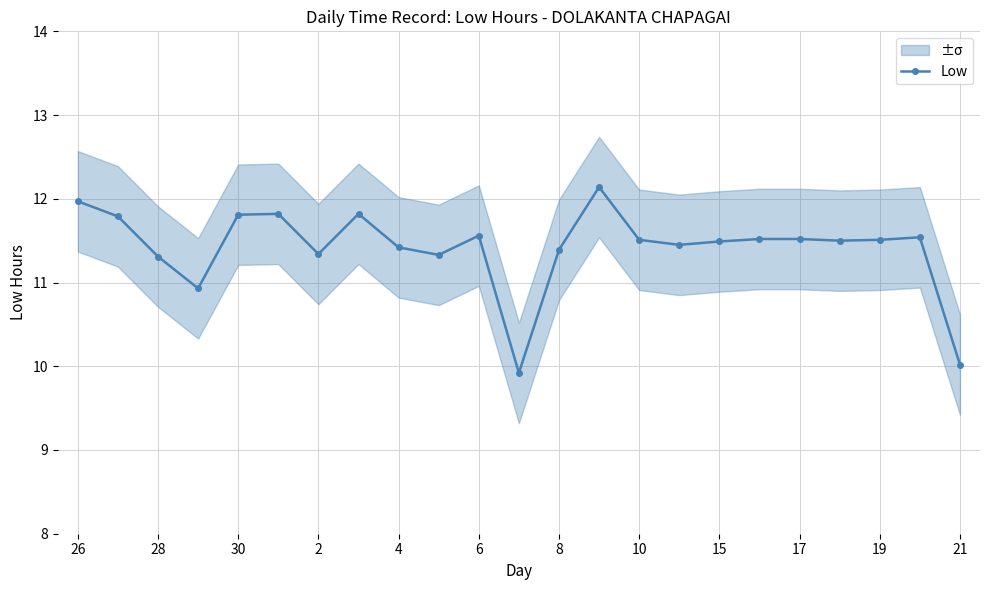

What is the lowest value of the Low series?

9.9